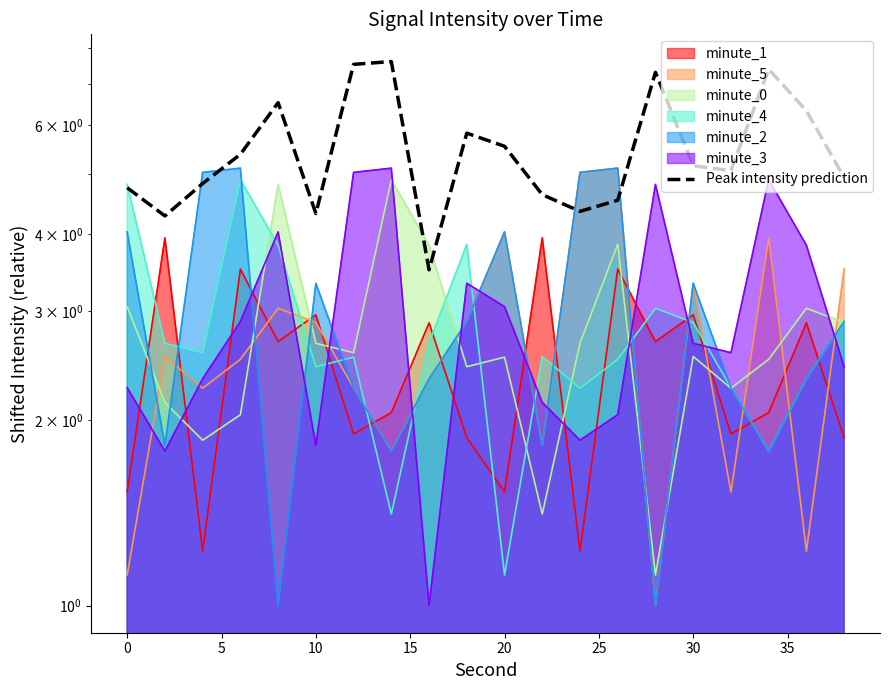

What is the value of the 3rd point from the left?

4.8